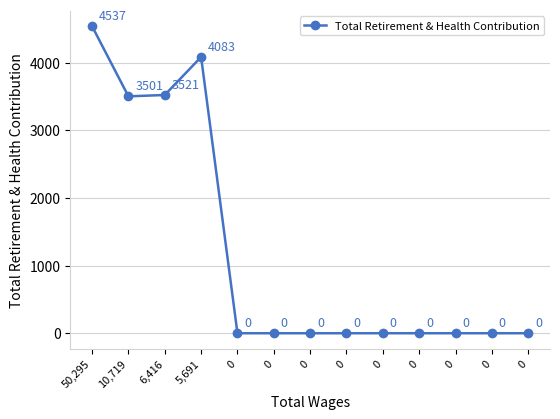

What is the sum of all values?

15642